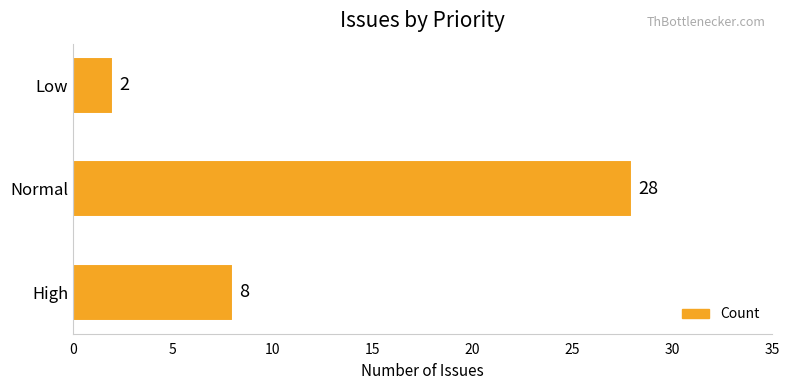

List the labels in order of value, largest first.

Normal, High, Low